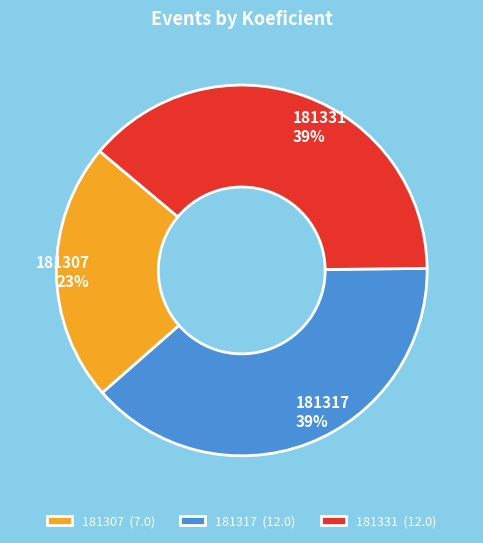

To the nearest percent, what percentage of the pie is 181307?

23%